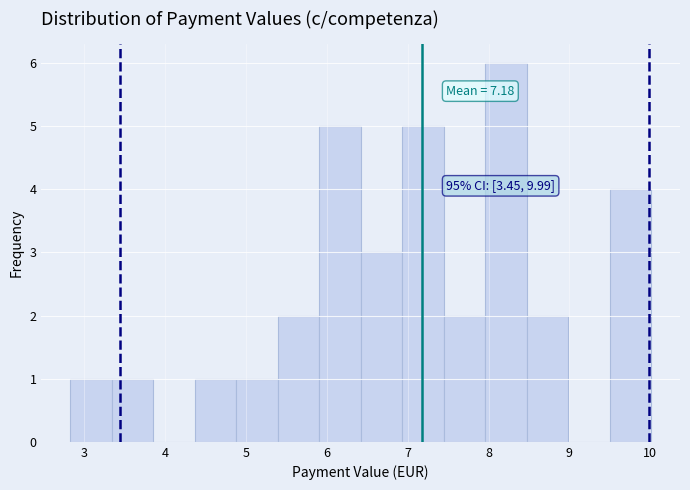

Over which range of the x-axis is the bar tallest?

8.0 to 8.5